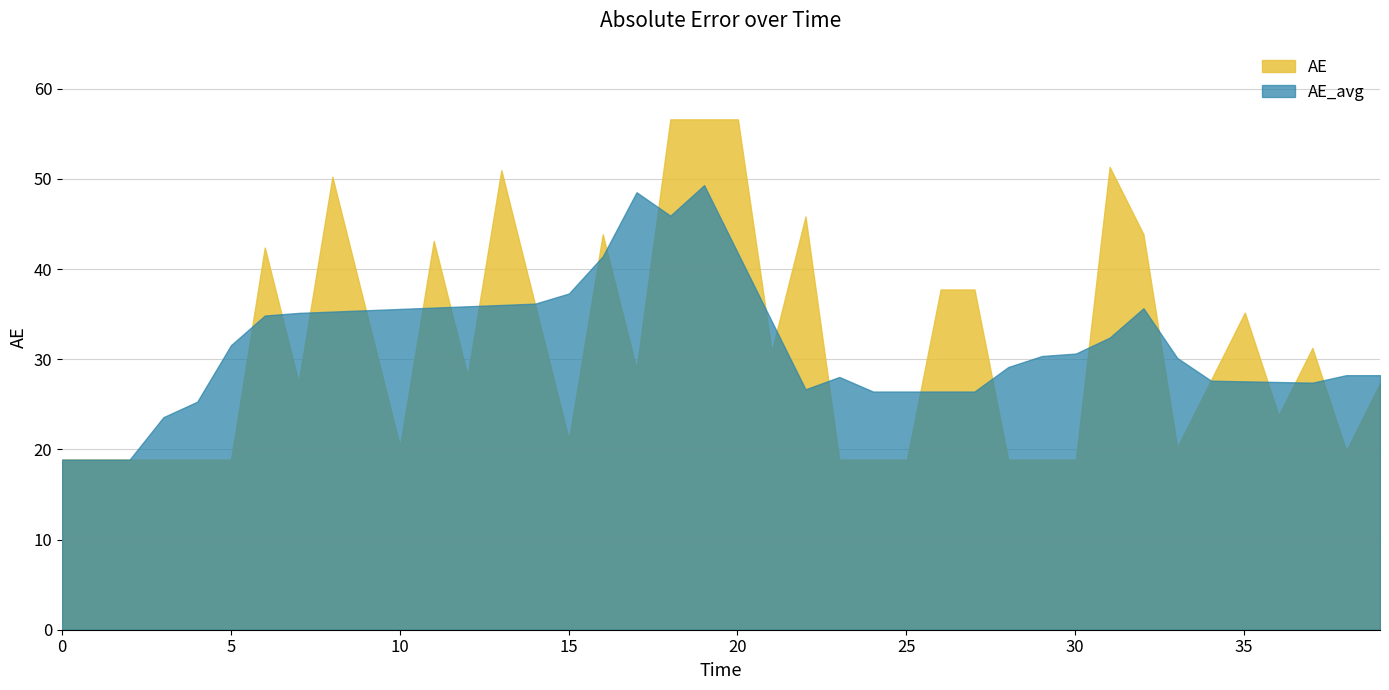

What is the total value across all series at 0?

37.7